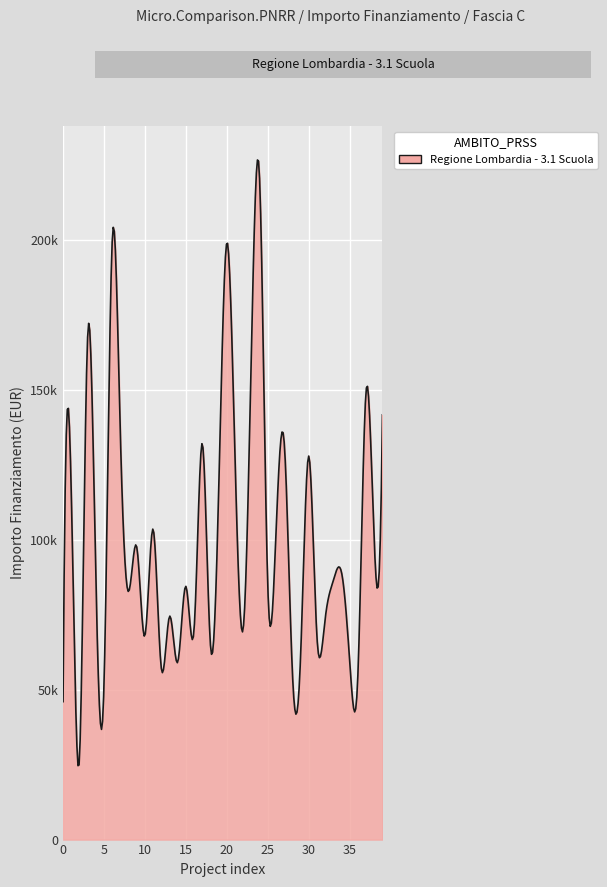

Reading right to left, extract all data points from this chart.

39=141794.5	38=99582.8	37=149604.4	36=54682.1	35=59681.5	34=89266.3	33=86448.2	32=73496.1	31=67843.7	30=128032.6	29=60687.8	28=56181.6	27=132781.0	26=102092.5	25=84744.5	24=220663.0	23=163198.8	22=70397.4	21=127674.8	20=199303.9	19=115789.8	18=64886.6	17=132279.7	16=70120.9	15=84538.8	14=59229.0	13=74486.0	12=57160.7	11=103619.9	10=68057.8	9=97694.9	8=82798.6	7=135157.2	6=199567.7	5=51620.1	4=88213.8	3=167724.8	2=26730.0	1=116324.6	0=46044.5